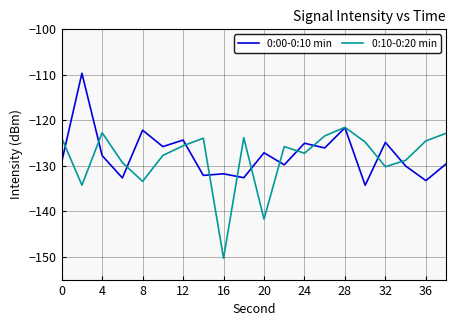

What is the highest value of the 0:10-0:20 min series?

-121.6